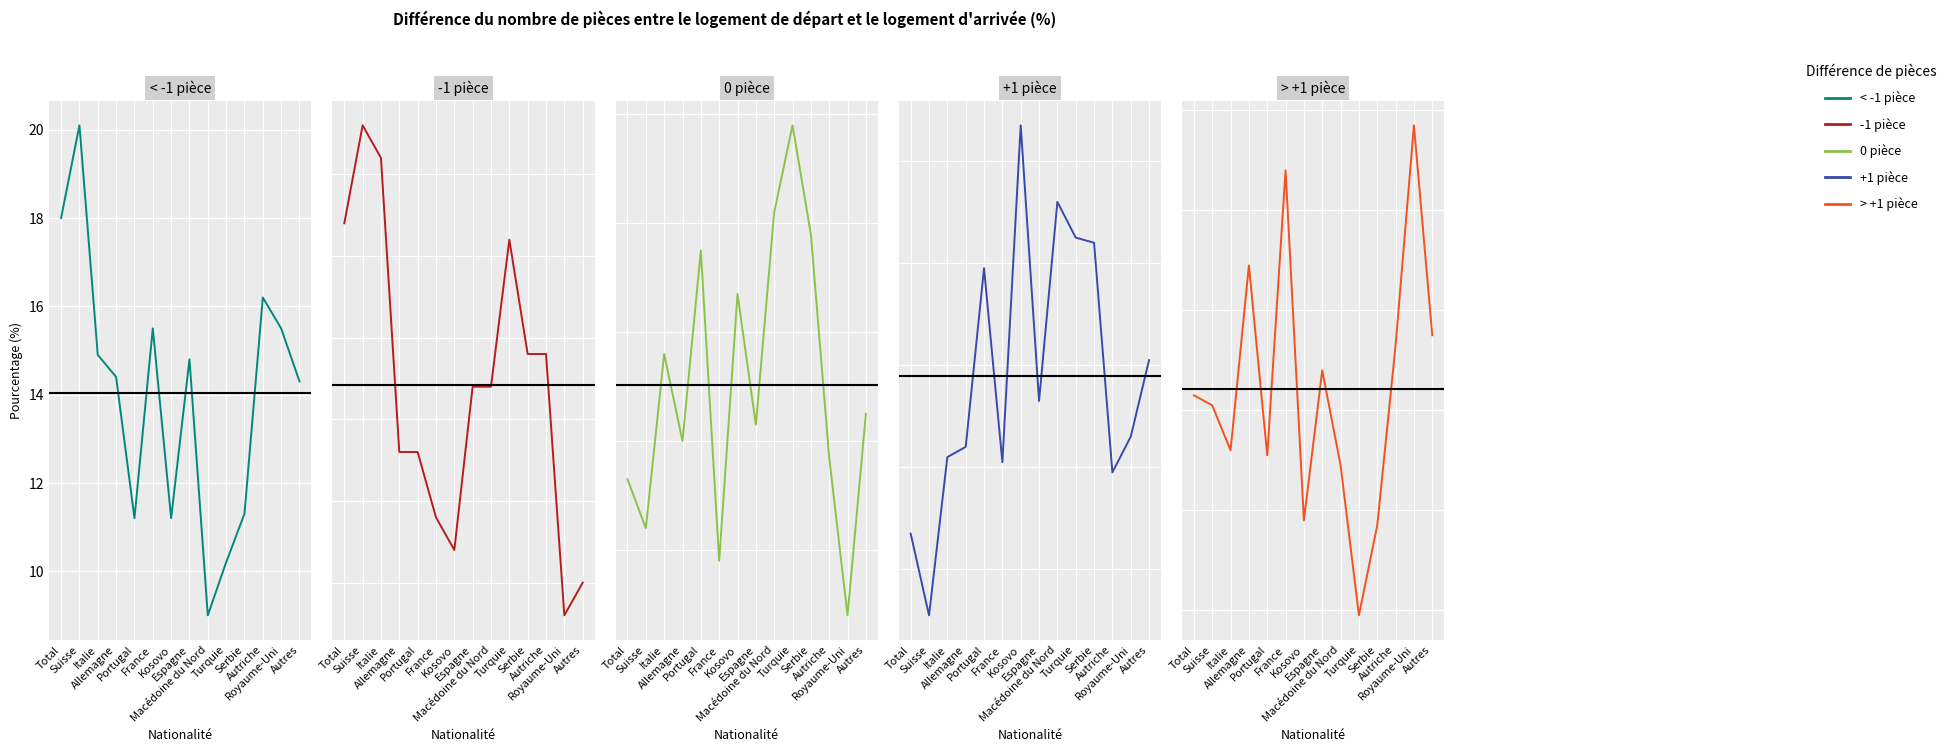

What is the difference between the maximum and minimum values in the < -1 pièce series?

11.1